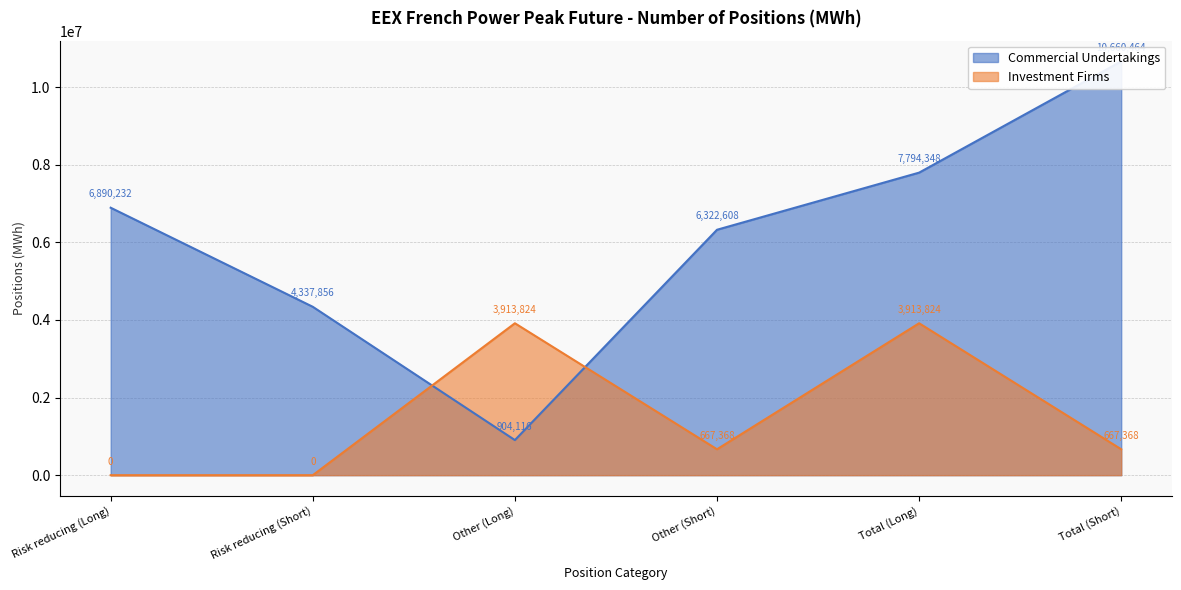

What position from the right is Other (Short)?

3